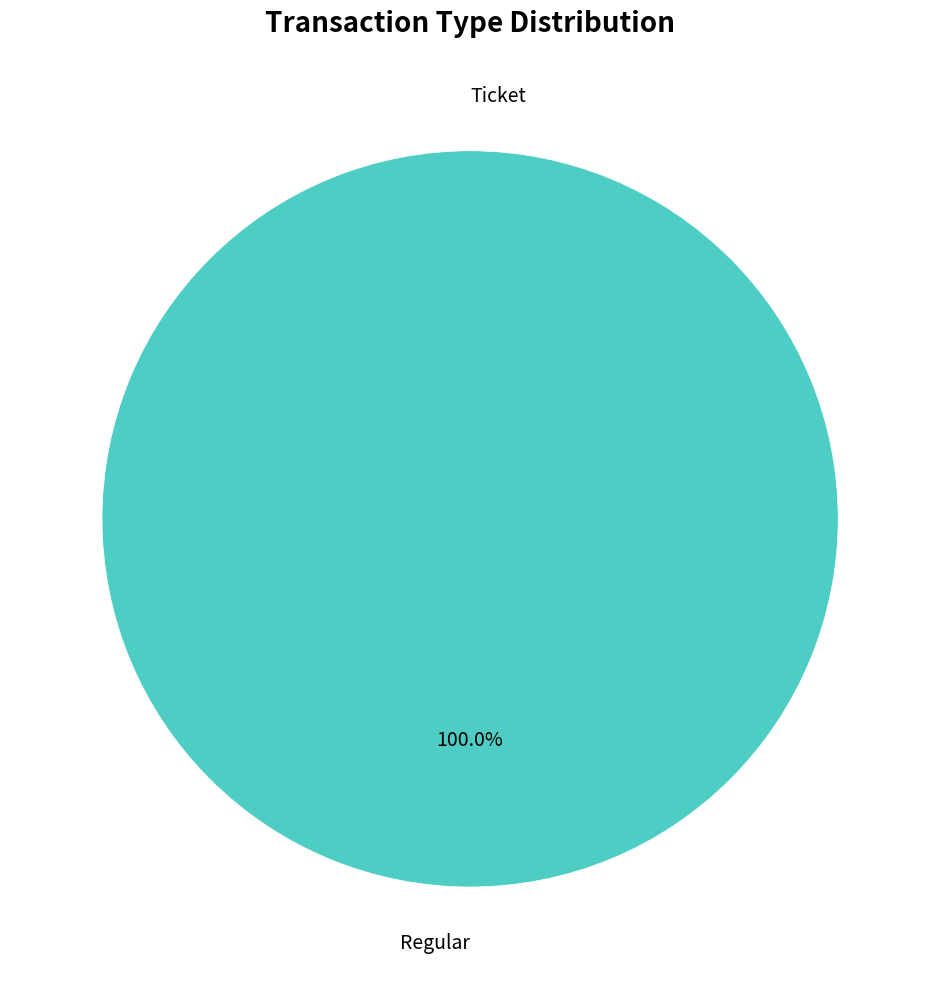

Rank the categories by value from highest to lowest.

Regular, Ticket